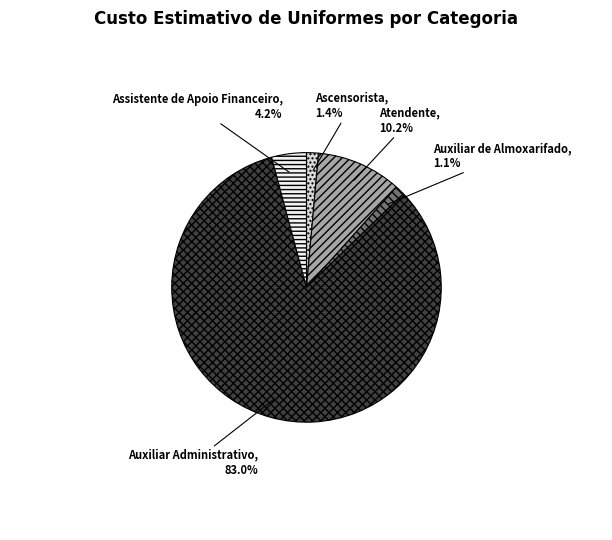

Does Assistente de Apoio Financeiro represent more than half of the total?

No